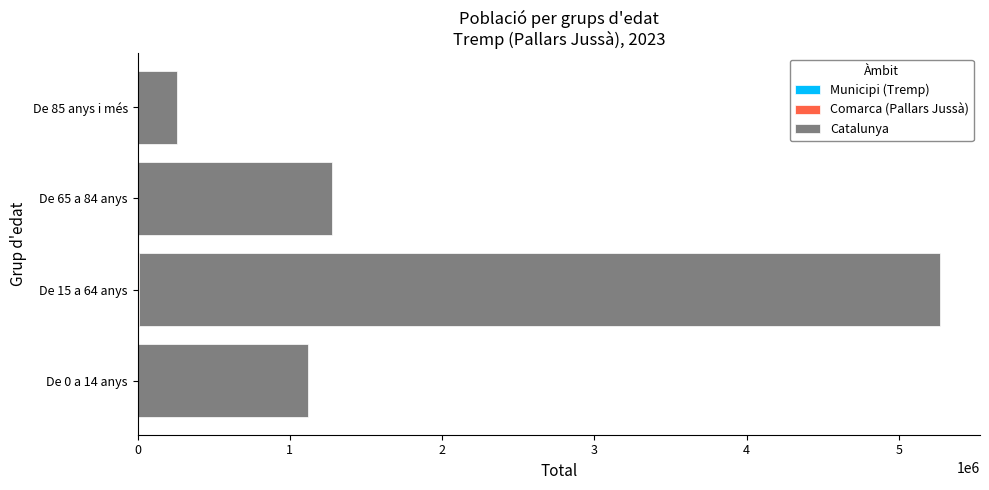

At which category is the sum across all series the highest?

De 15 a 64 anys